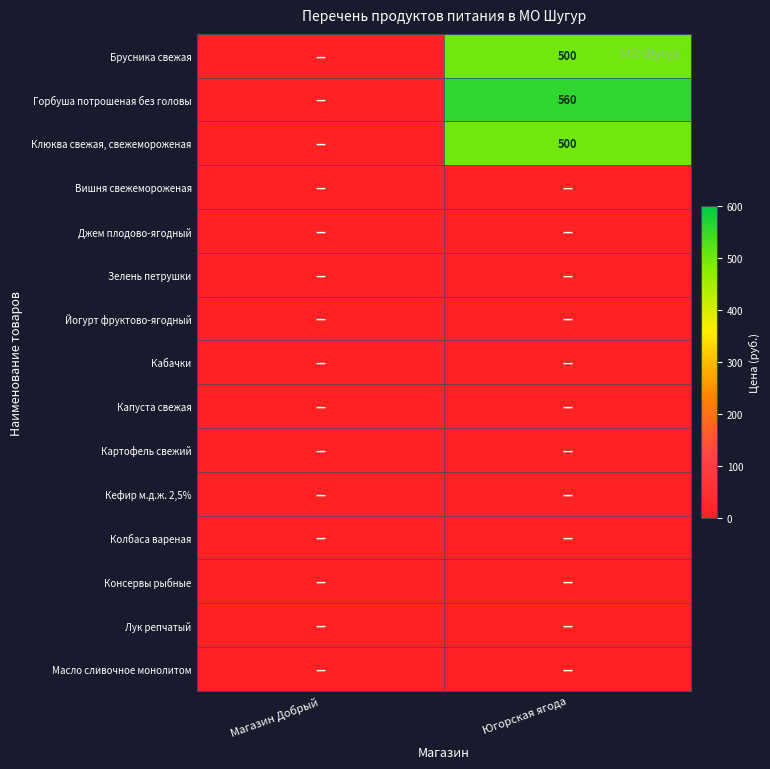

How many series are shown in this chart?

15